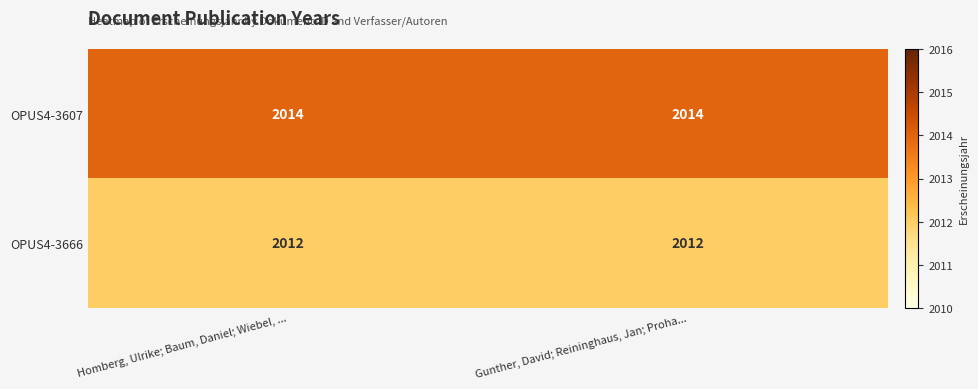

What is the minimum value for OPUS4-3607?

2014